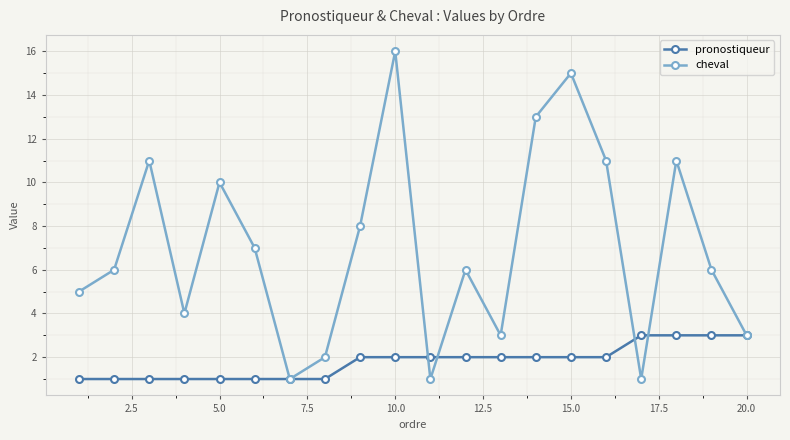

Reading left to right, transcribe all the data shown in this chart.

pronostiqueur: 1	1	1	1	1	1	1	1	2	2	2	2	2	2	2	2	3	3	3	3
cheval: 5	6	11	4	10	7	1	2	8	16	1	6	3	13	15	11	1	11	6	3